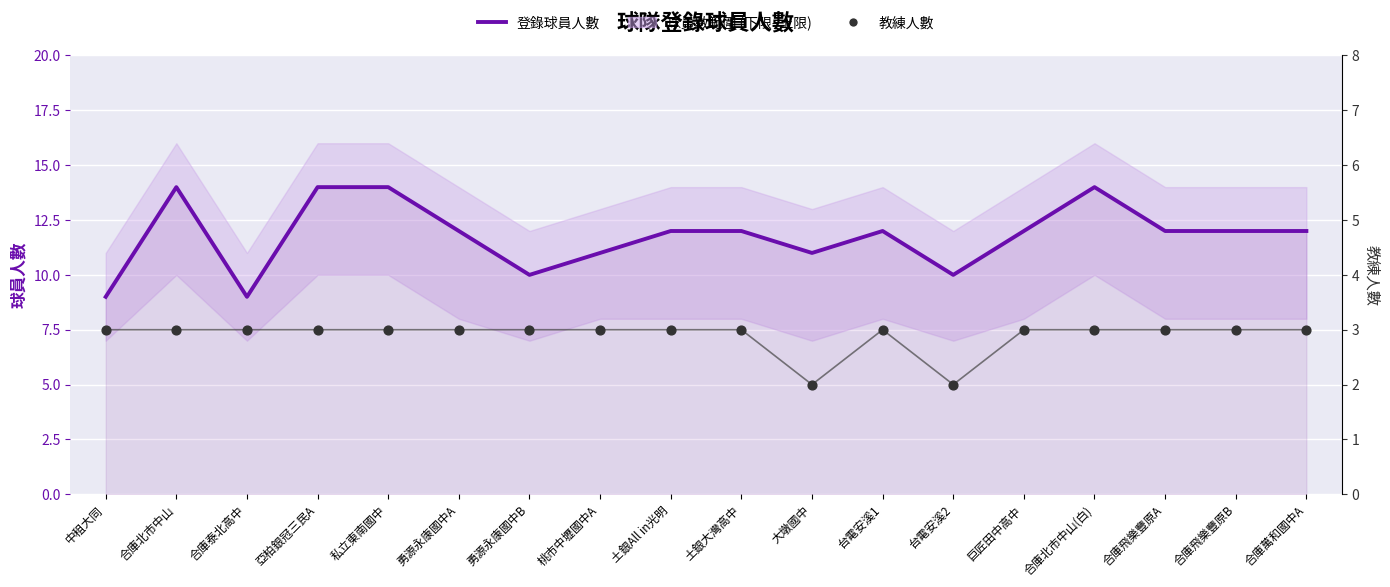

Which series has the largest total across all categories?

登錄球員人數